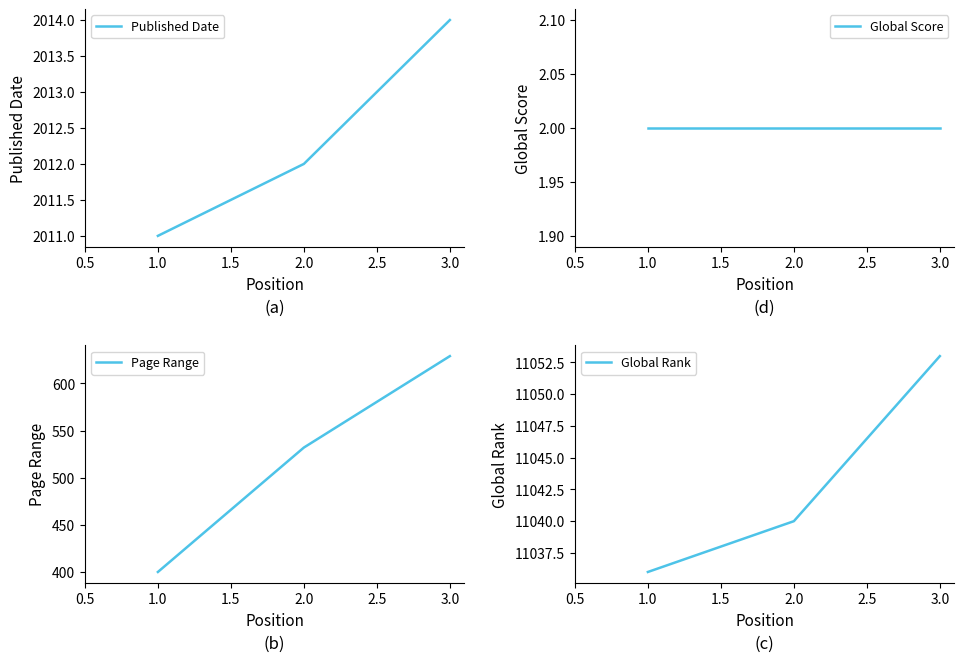

What is the sum of all Global Rank values?

33129